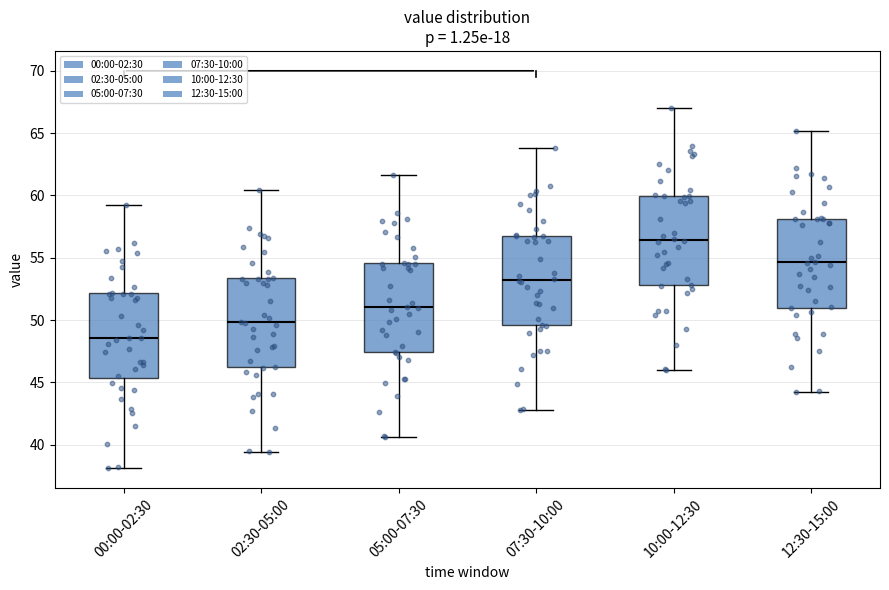

Where does the median line of the box for 05:00-07:30 sit on the y-axis? The values are not printed on the chart, so give them approximately, as read against the axis.

51.0